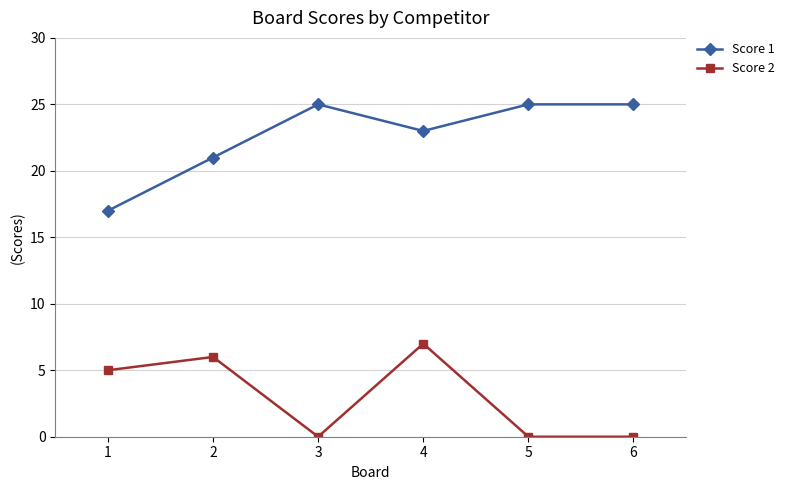

True or false: Score 2 and Score 1 intersect in this chart.

False